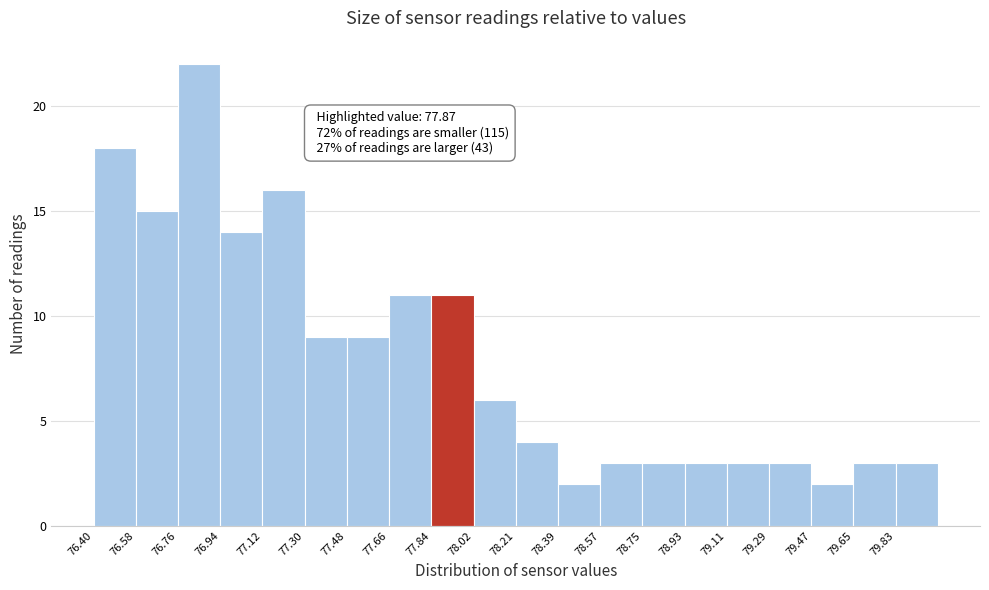

Over which range of the x-axis is the bar tallest?

76.76 to 76.94